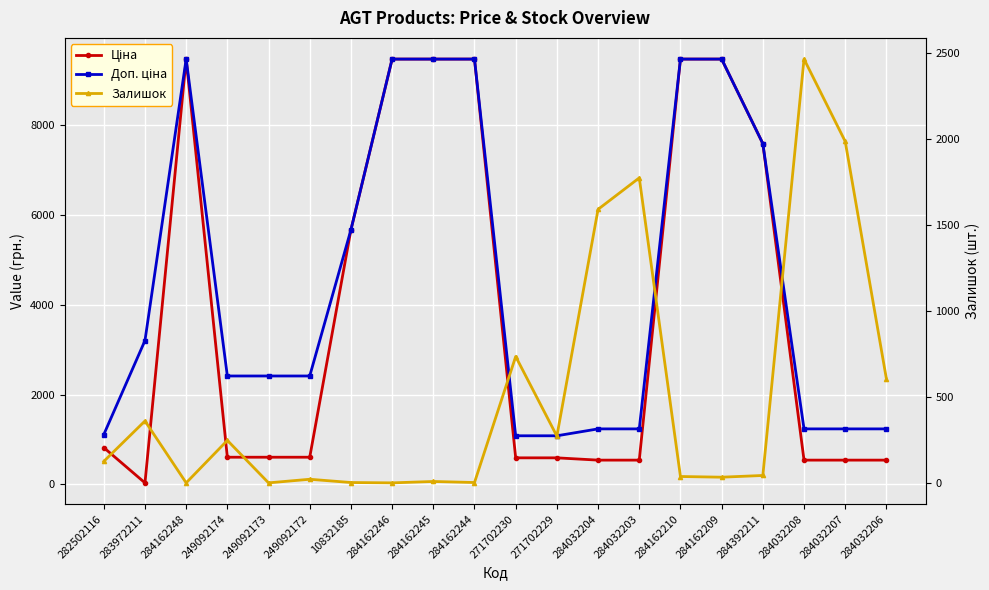

List the series in order of their overall mean, lowest first.

Залишок, Ціна, Доп. ціна